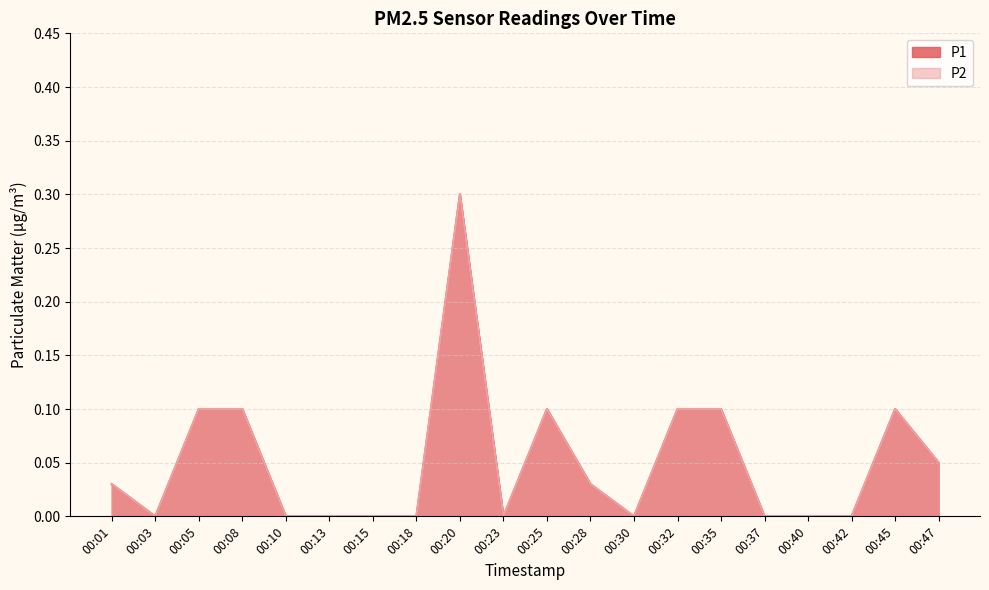

At which category is the sum across all series the highest?

00:20